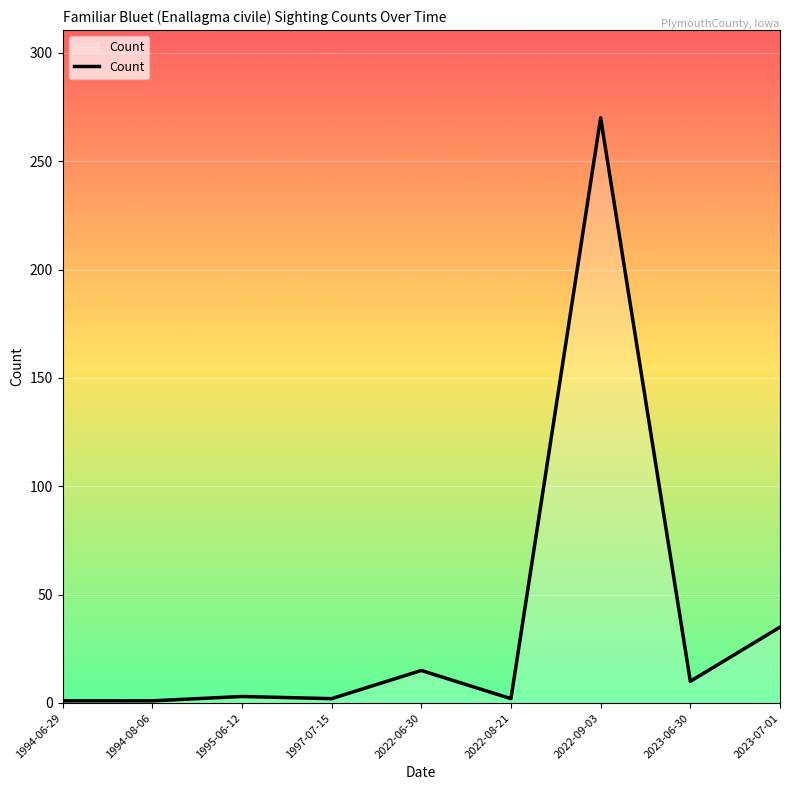

The value at 1994-08-06 is 1. True or false?

True